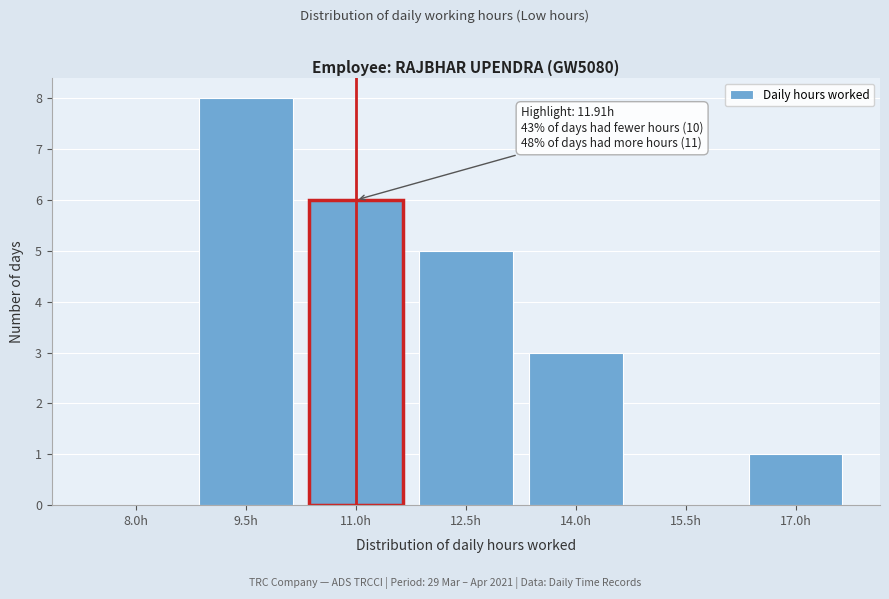

Reading right to left, extract all data points from this chart.

17.0h=1	15.5h=0	14.0h=3	12.5h=5	11.0h=6	9.5h=8	8.0h=0